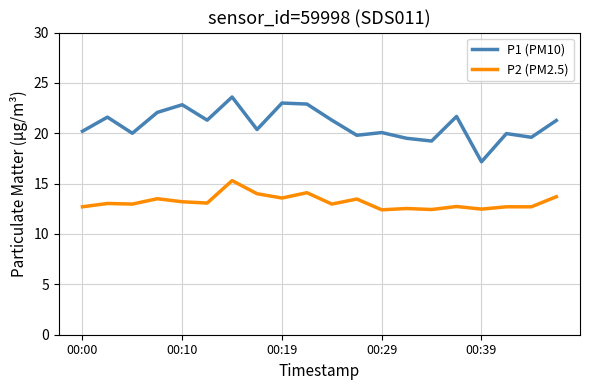

Which series has the largest range (max minus min)?

P1 (PM10)